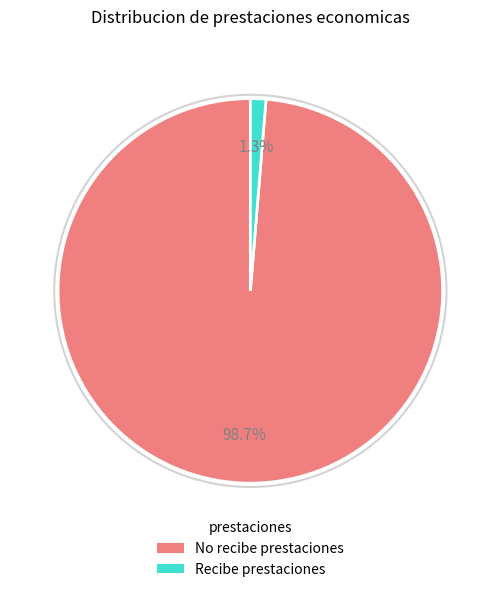

Which has a higher value, No recibe prestaciones or Recibe prestaciones?

No recibe prestaciones